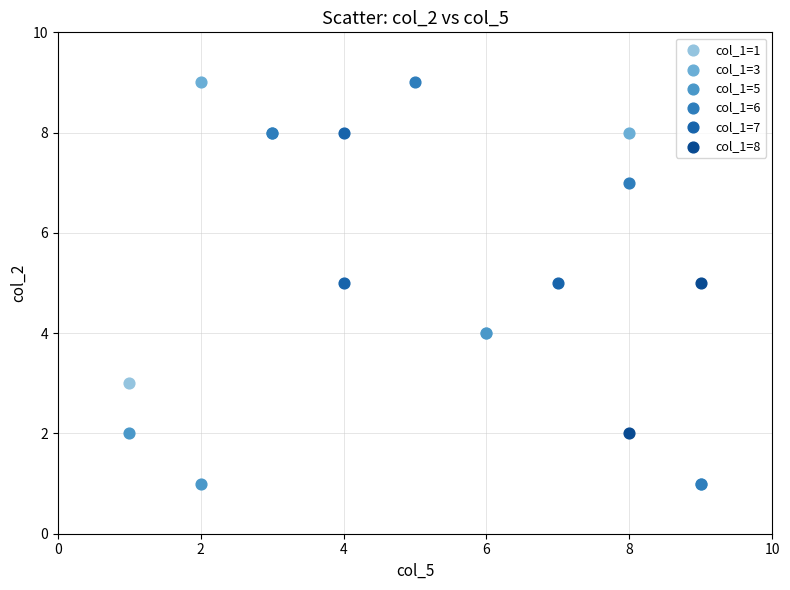

What are all the series names shown in the legend?

col_1=1, col_1=3, col_1=5, col_1=6, col_1=7, col_1=8